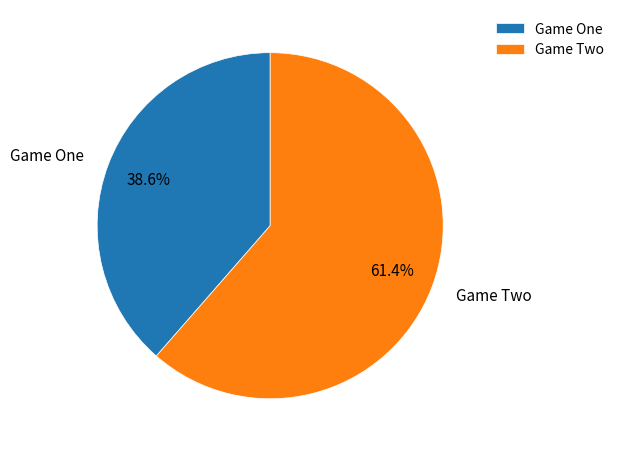

Which category has the biggest portion of the pie?

Game Two